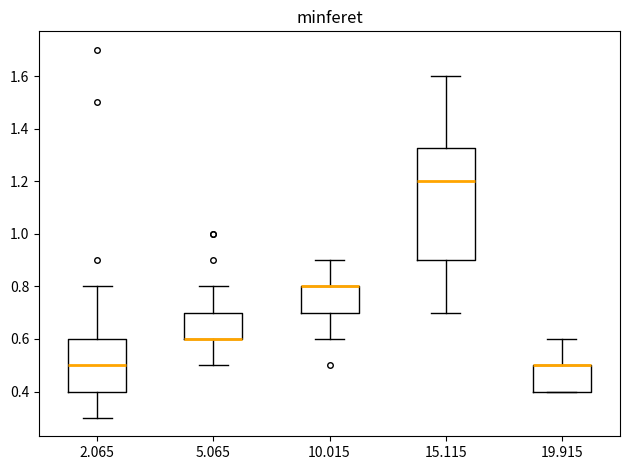

Where does the upper whisker of the box at x = 5.065 end on the y-axis? The values are not printed on the chart, so give them approximately, as read against the axis.

0.80